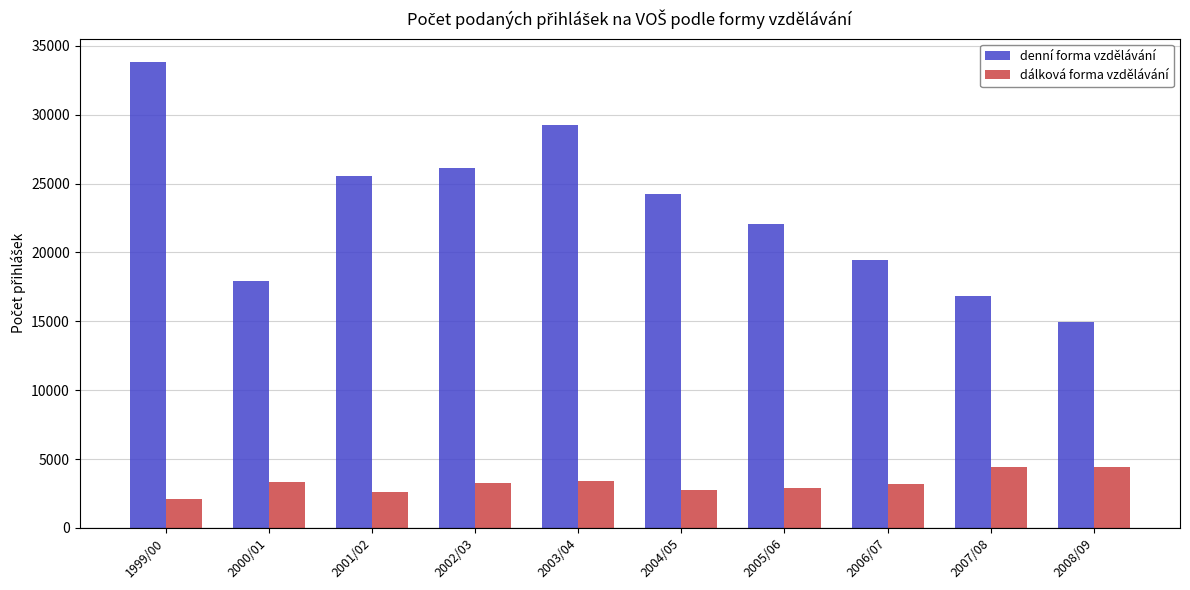

What is the difference between the highest and lowest values at 2004/05?

21473